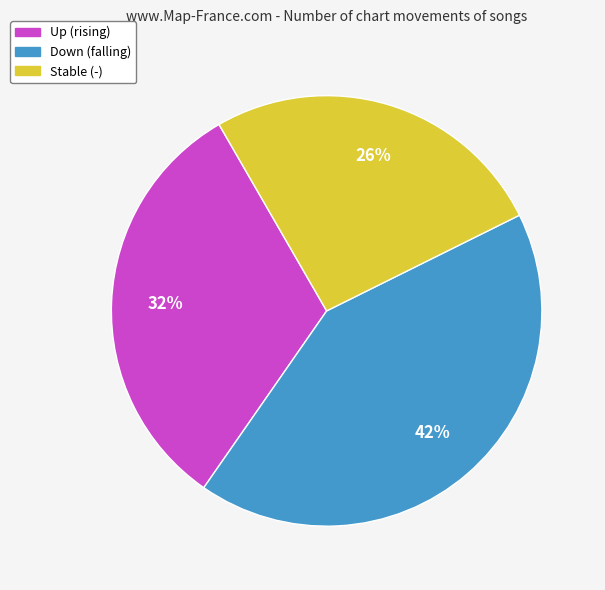

Is there a majority slice in this chart?

No